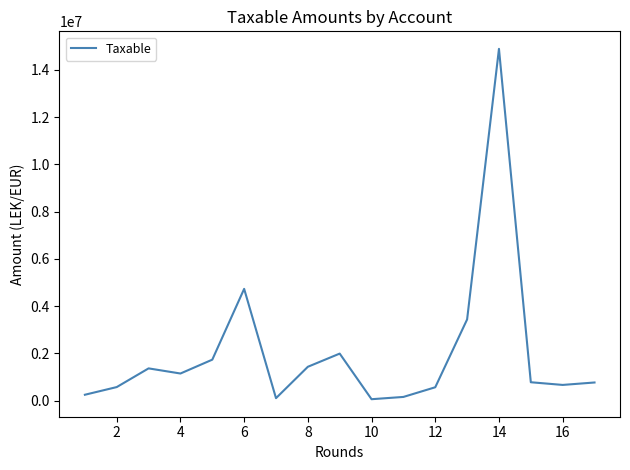

Count the number of values greater than 779642.

9